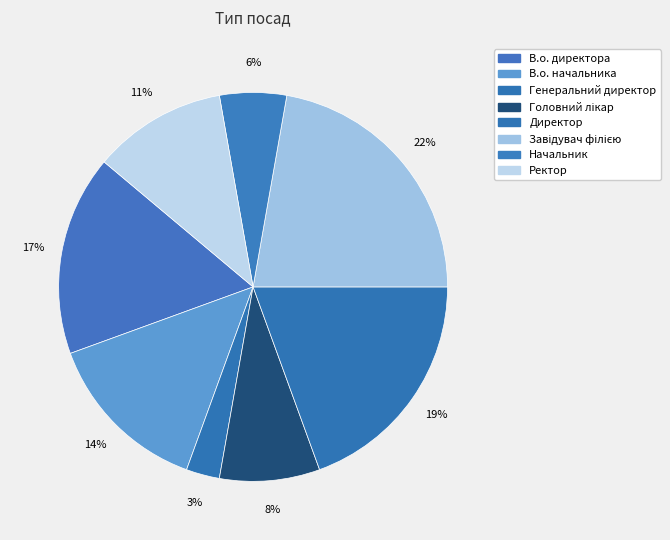

What is the smallest slice in the pie chart?

Генеральний директор